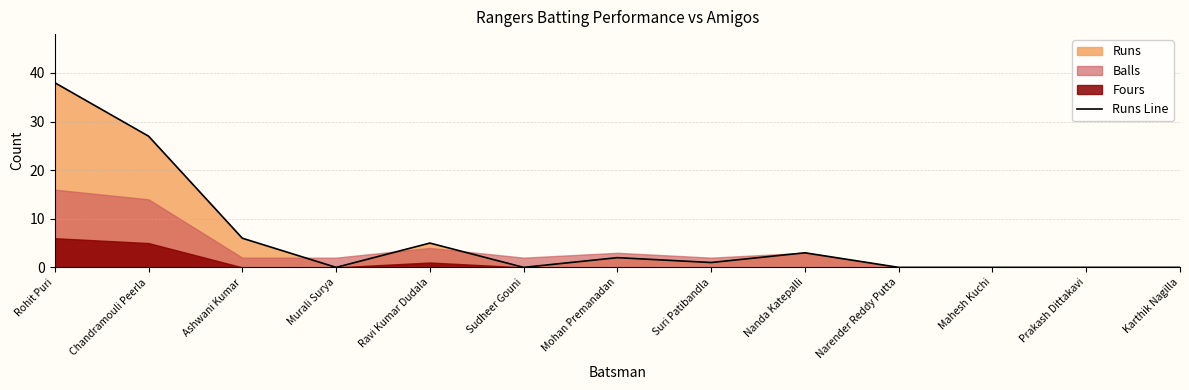

Which label corresponds to the smallest value in the chart?

Murali Surya